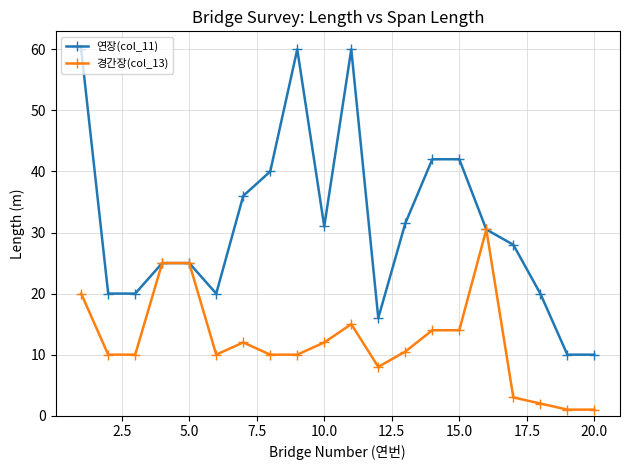

Which series has the widest spread of values?

연장(col_11)